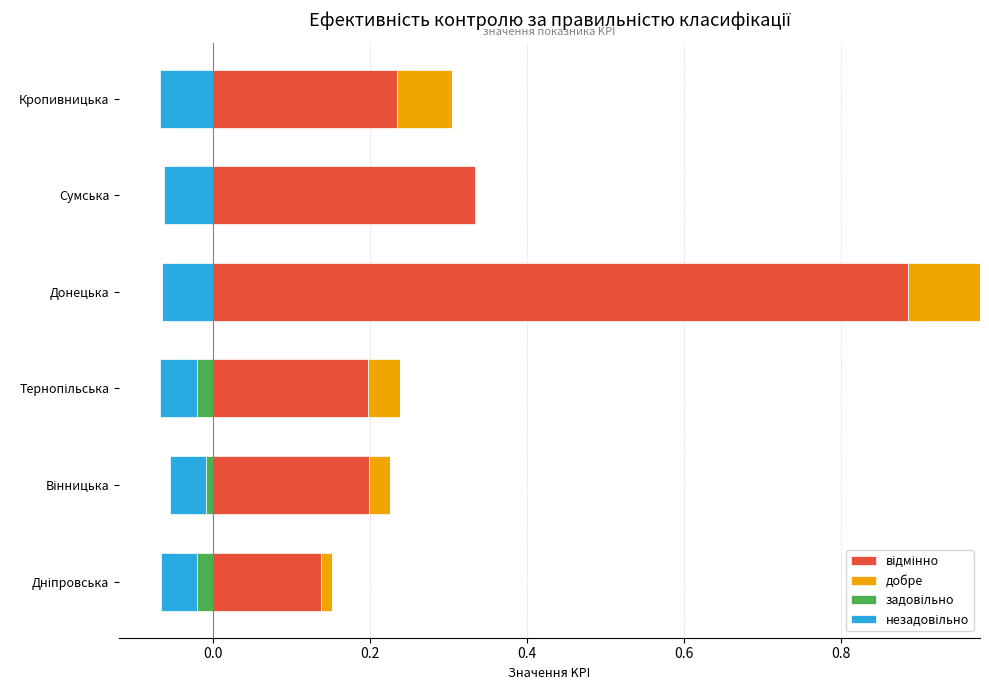

How many series are shown in this chart?

4